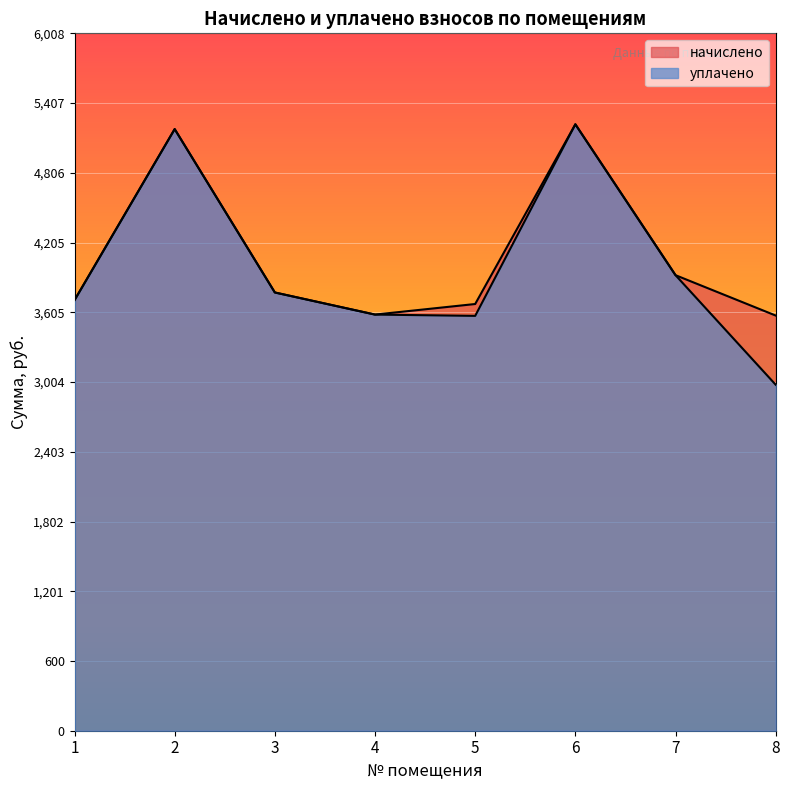

What is the sum of all начислено values?

32656.3